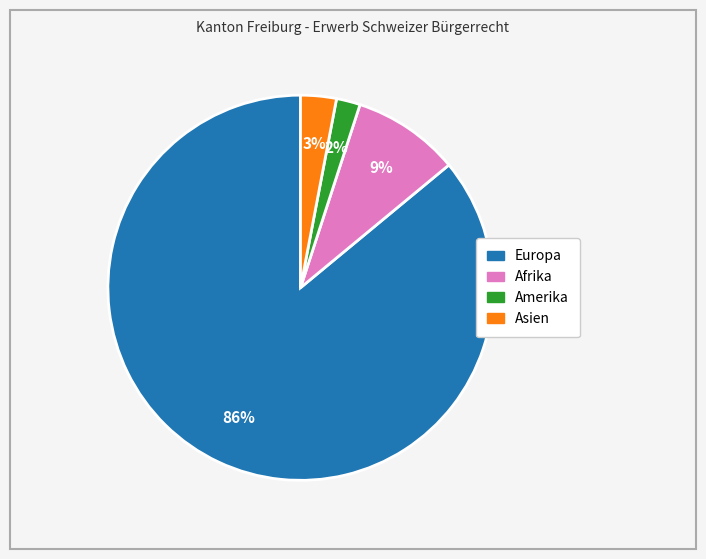

Does any single category account for the majority?

Yes